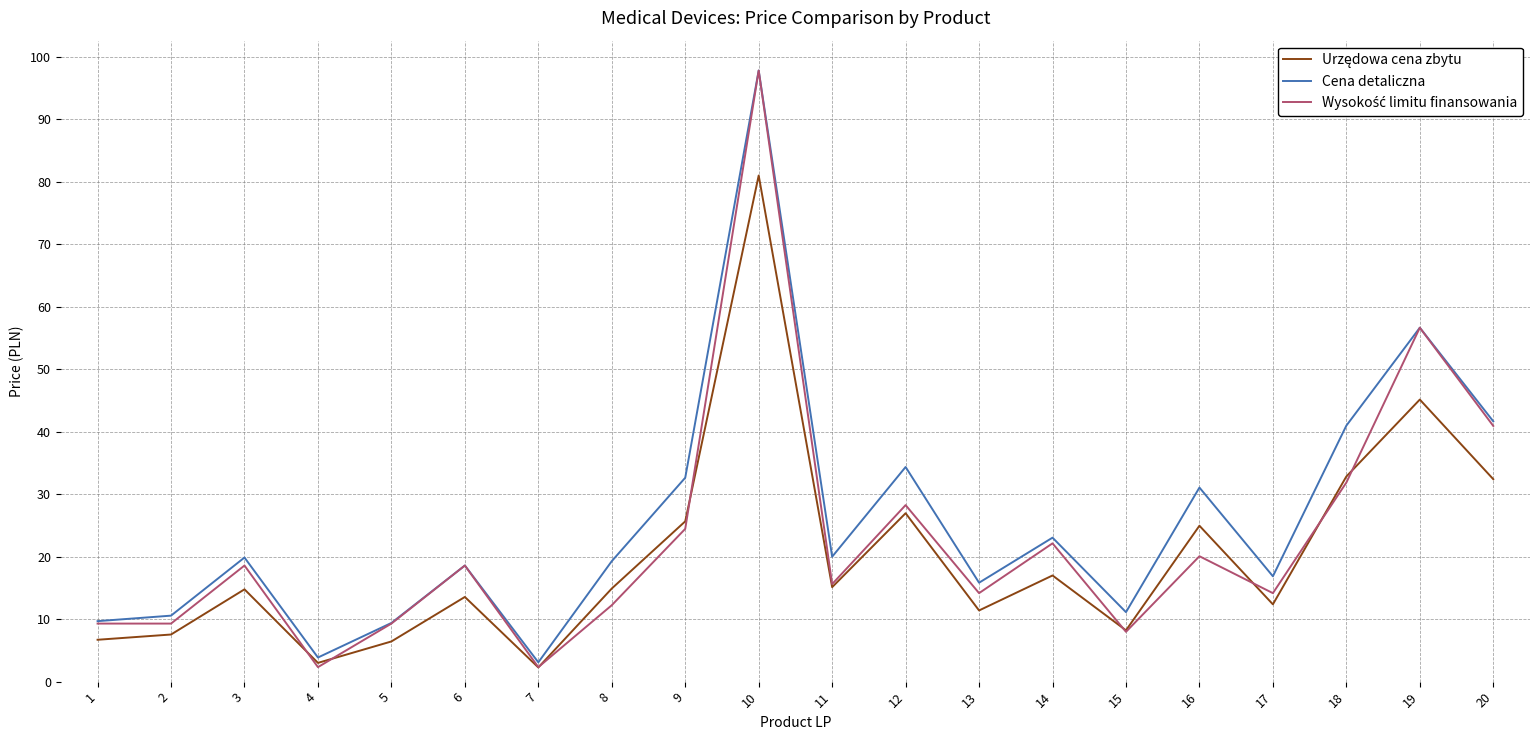

Where is the first local maximum for Cena detaliczna?

3